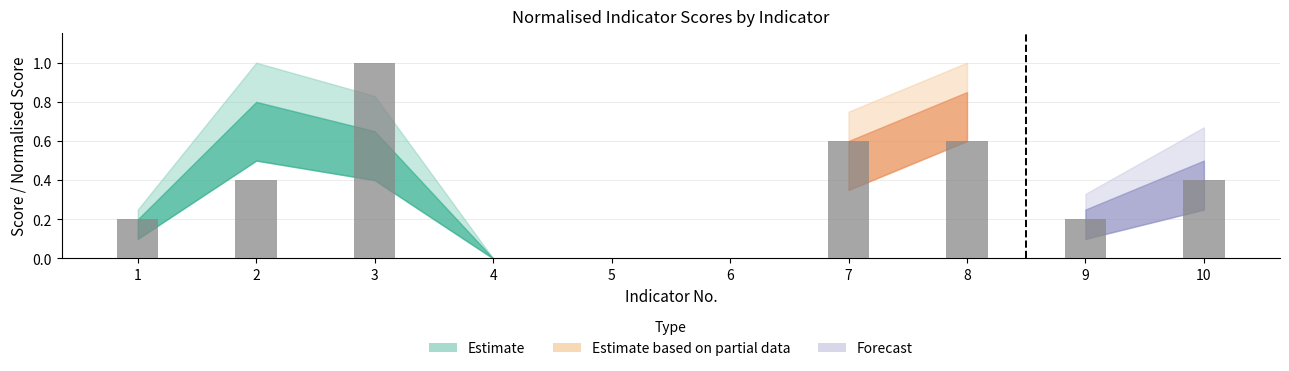

Does the chart contain stacked bars?

No